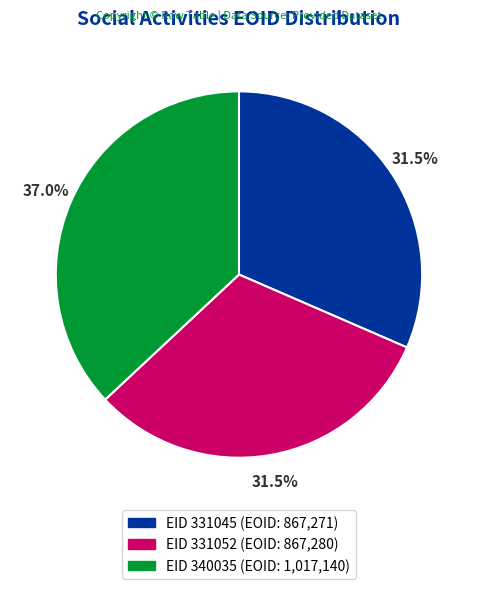

Does any single category account for the majority?

No